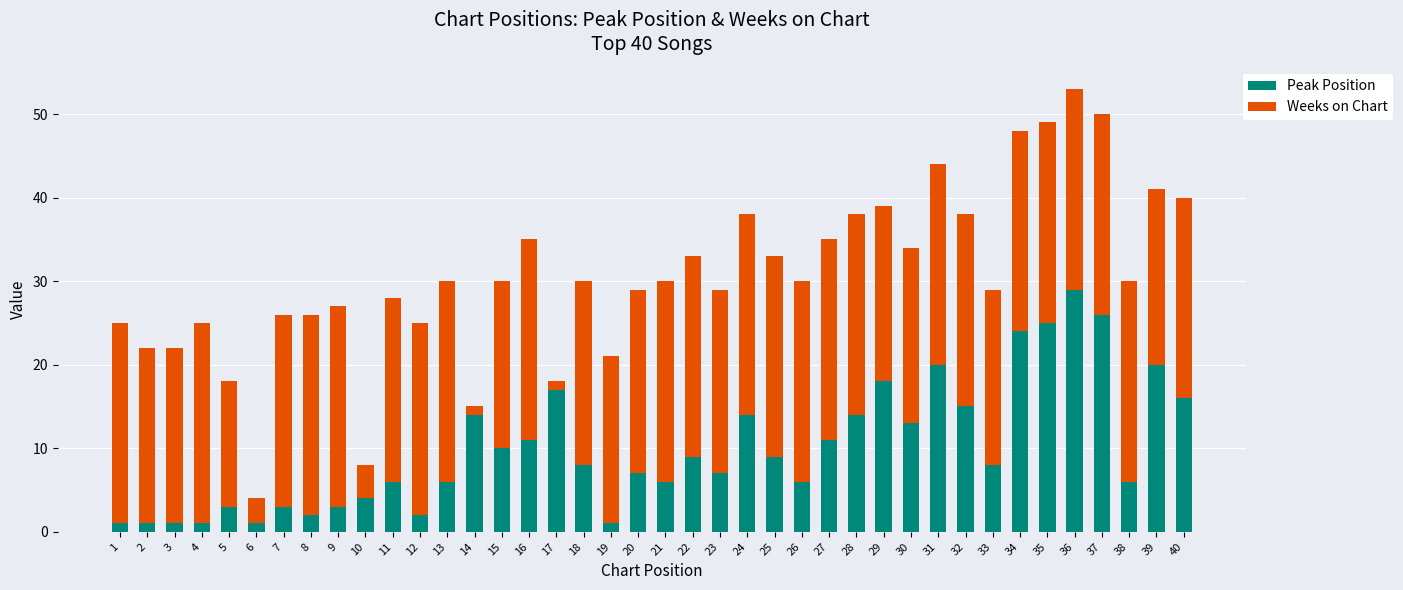

True or false: Peak Position has a value of 17 at 17.

True